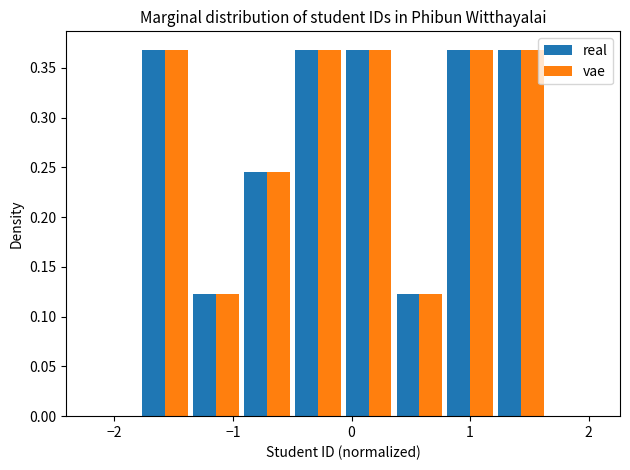

What is the height of the real bar covering 0.8 to 1.2 on the x-axis? Neither the bar edges nor the heights are printed on the chart, so give them approximately, as read against the axes.

0.370